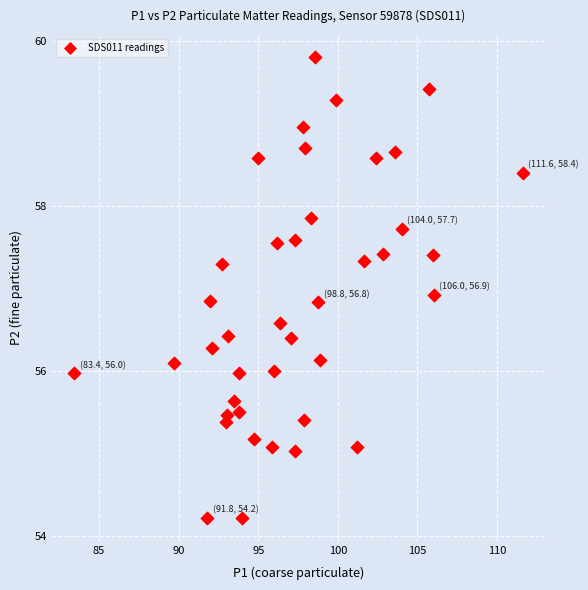

What Y value in the scatter plot is closest to 57?

56.9